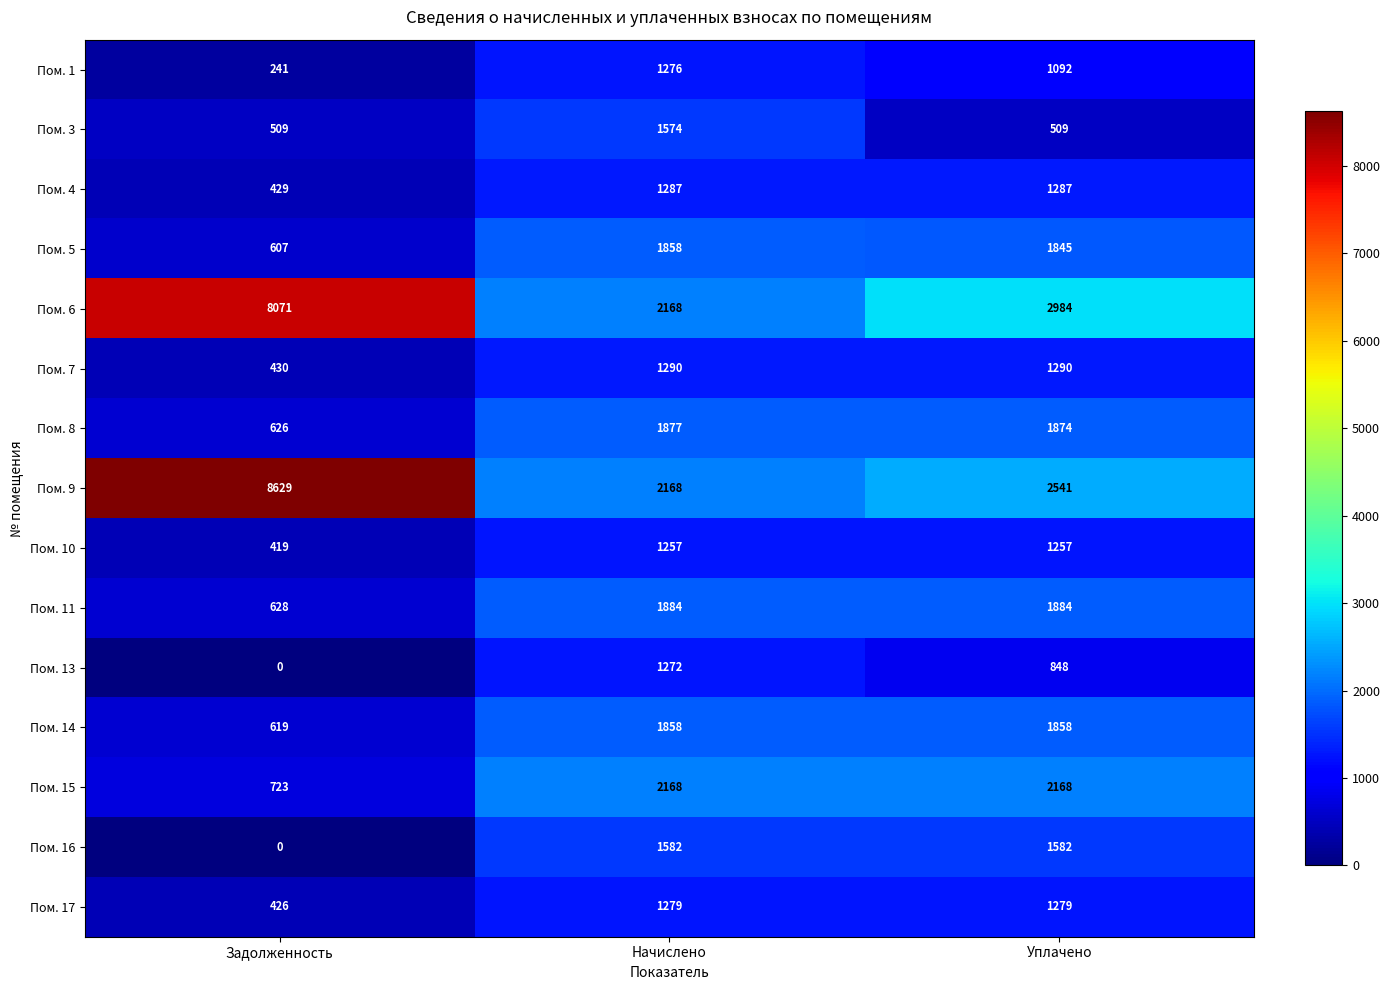

What is the total value across all series at Уплачено?

24298